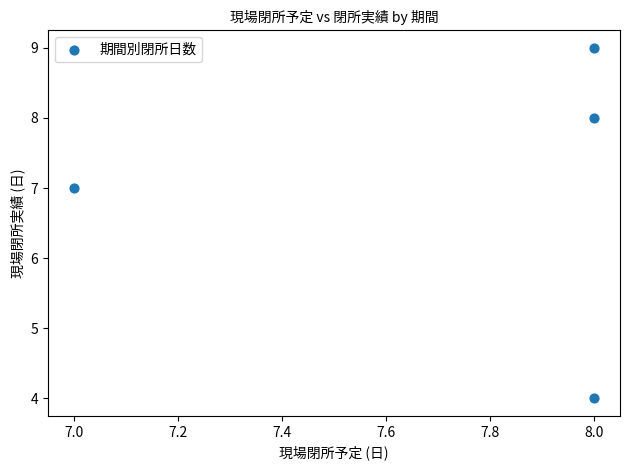

What is the average X value?

8